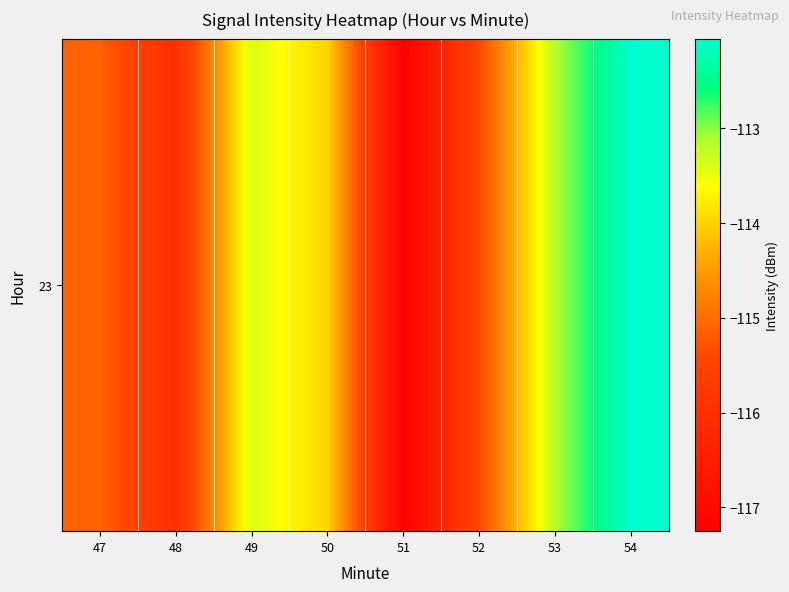

Between 49 and 51, which is larger?

49